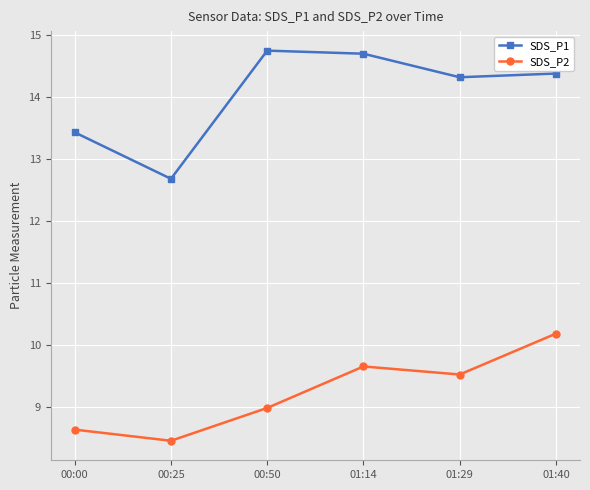

Which series has the largest range (max minus min)?

SDS_P1